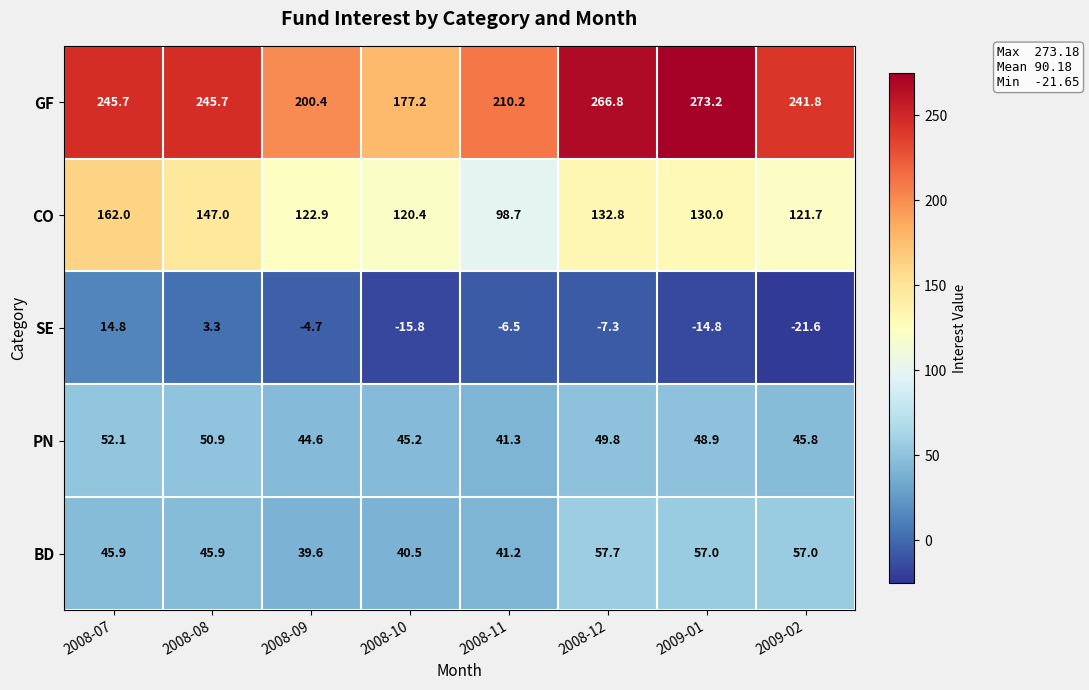

Where does the SE series first go above -6?

2008-07